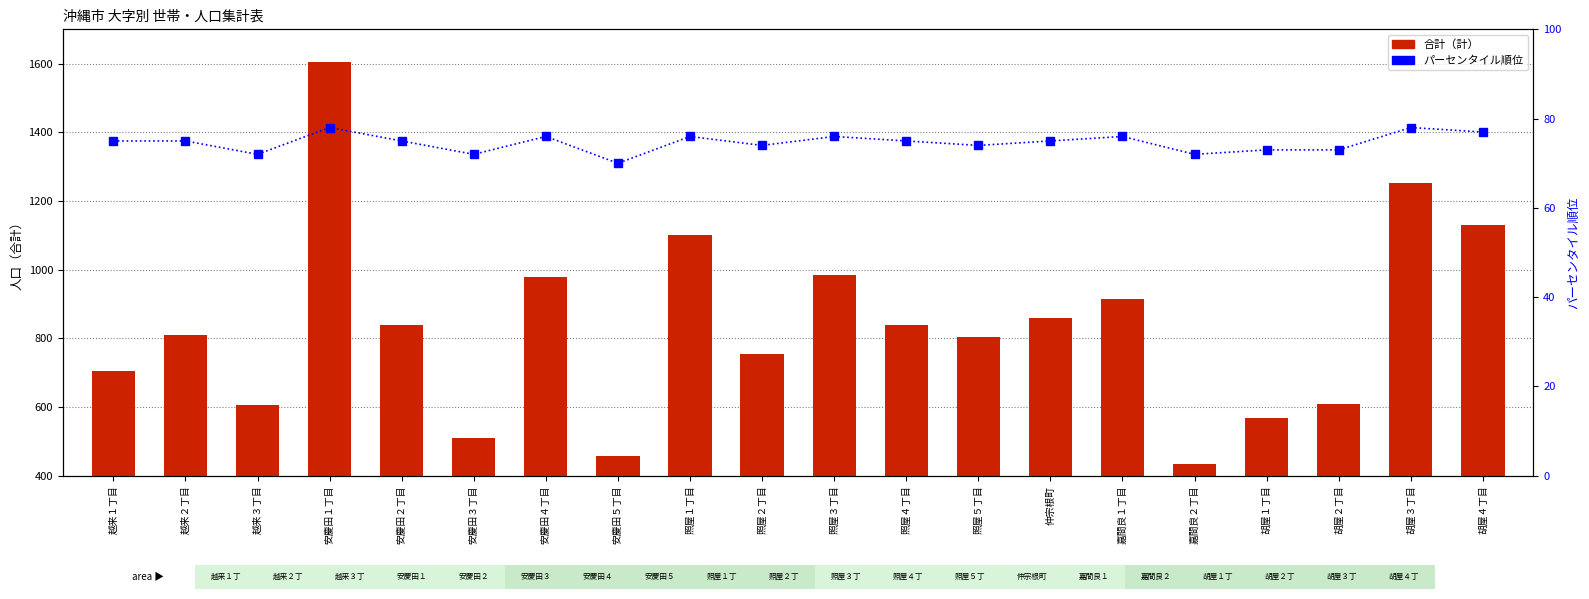

Between 越来２丁目 and 安慶田４丁目, which series saw the biggest shift?

合計（計）